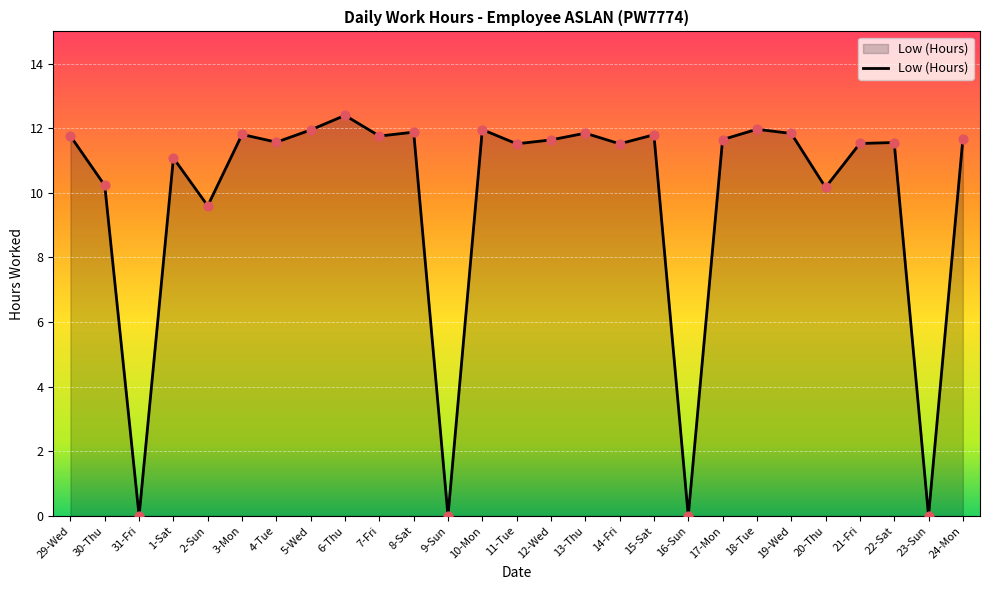

What is the change in value from 30-Thu to 5-Wed?

+1.7